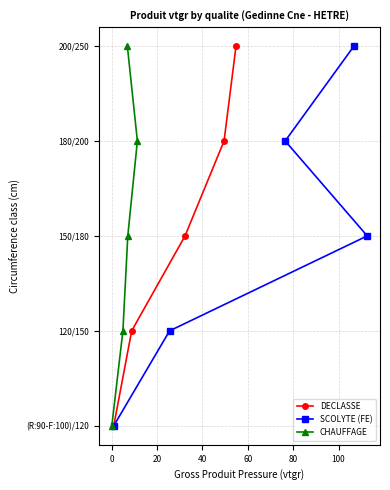

Count the number of data series in this chart.

3